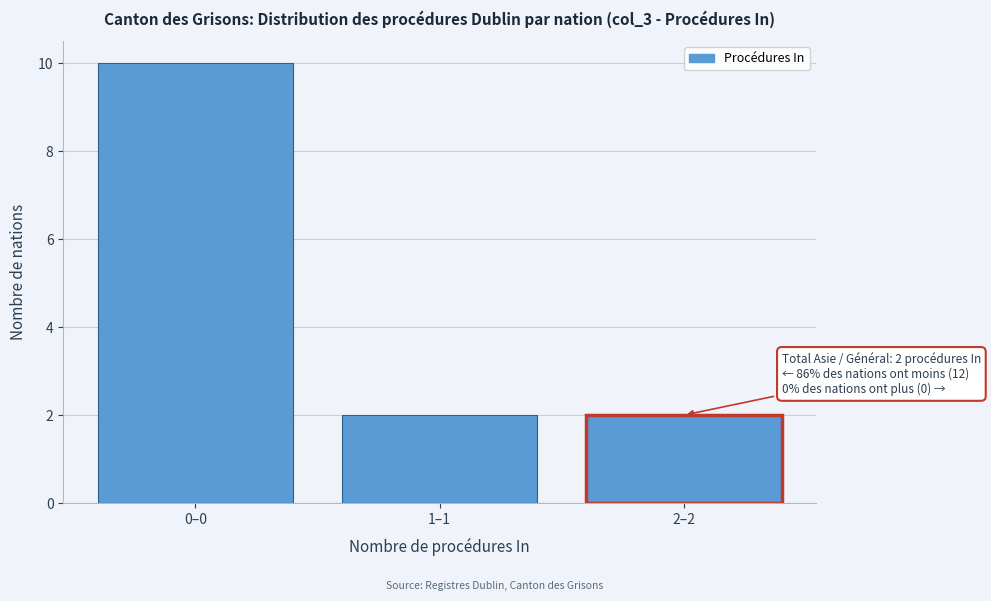

Reading right to left, transcribe all the data shown in this chart.

2–2=2	1–1=2	0–0=10